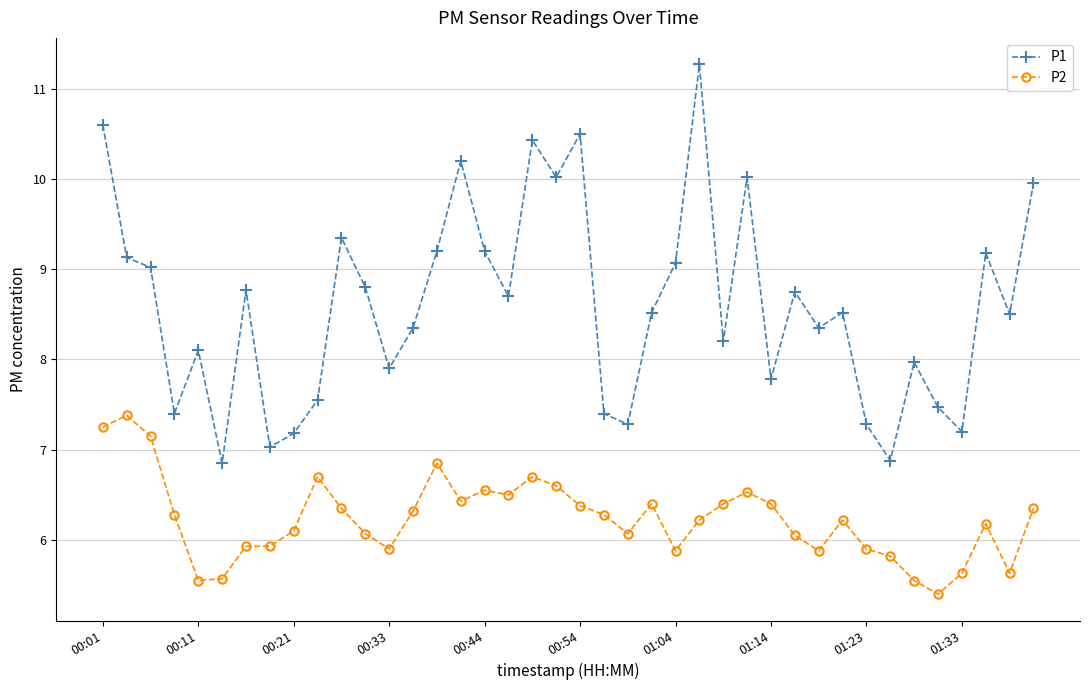

List the series in order of their peak value, lowest first.

P2, P1